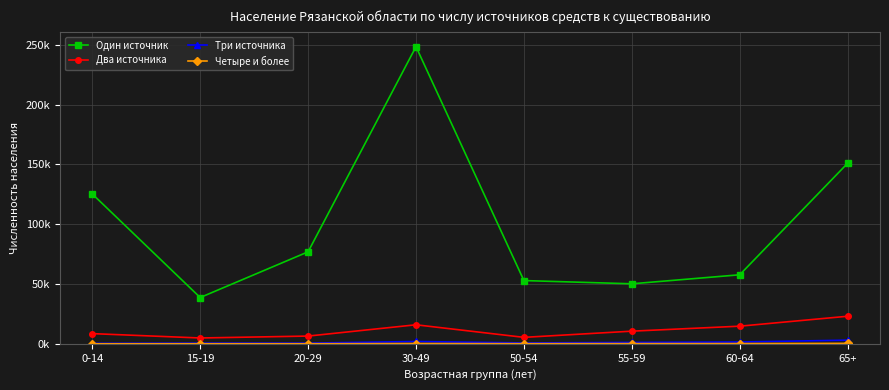

At which category is the sum across all series the highest?

30-49